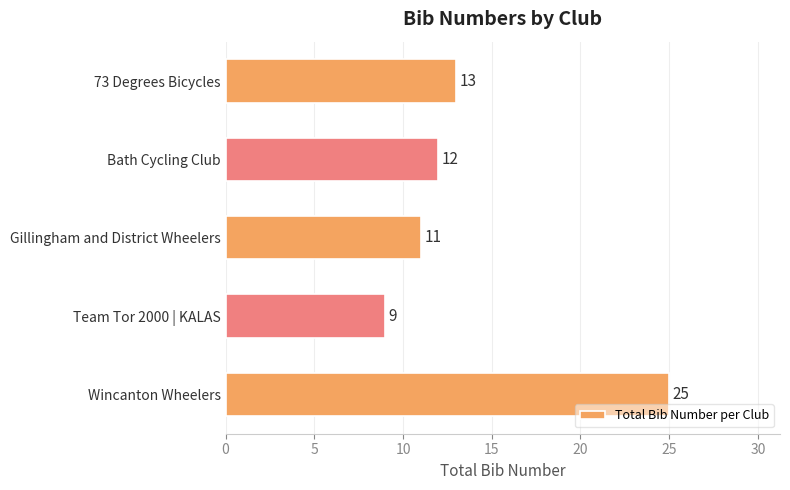

Rank the categories by value from lowest to highest.

Team Tor 2000 | KALAS, Gillingham and District Wheelers, Bath Cycling Club, 73 Degrees Bicycles, Wincanton Wheelers